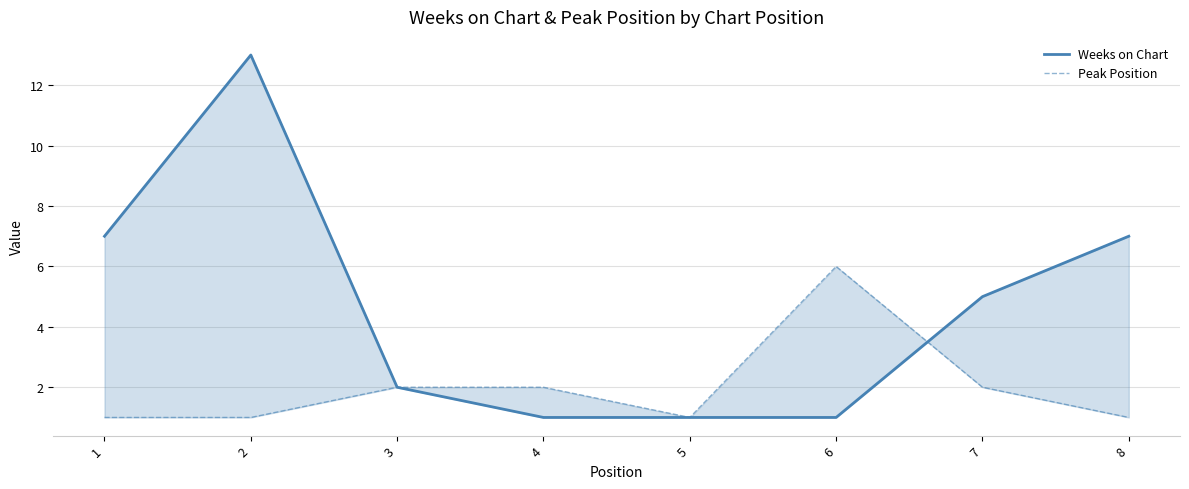

List the series in order of their overall mean, lowest first.

Peak Position, Weeks on Chart